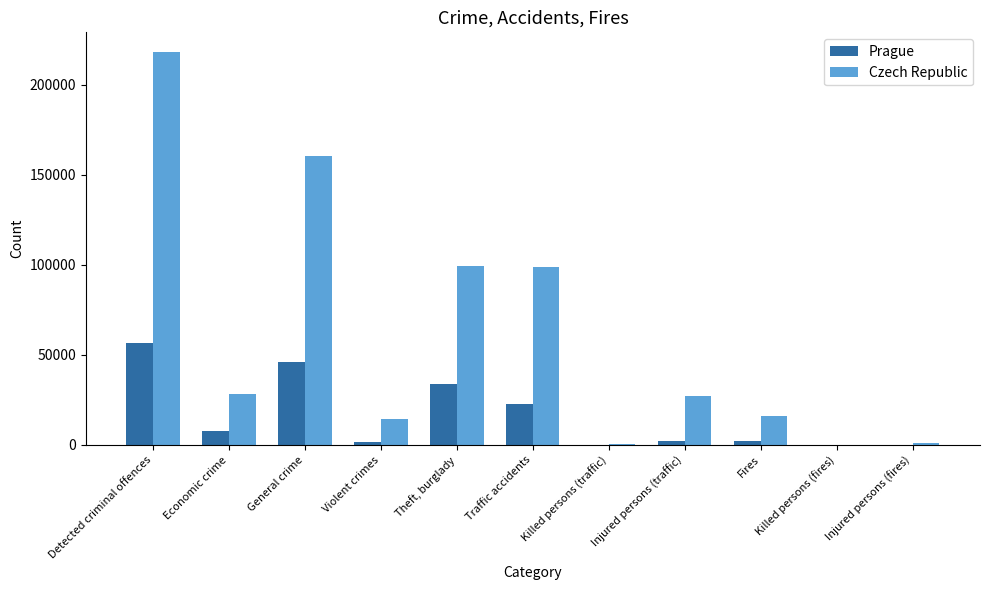

Is it true that Czech Republic equals 16253 at Fires?

True